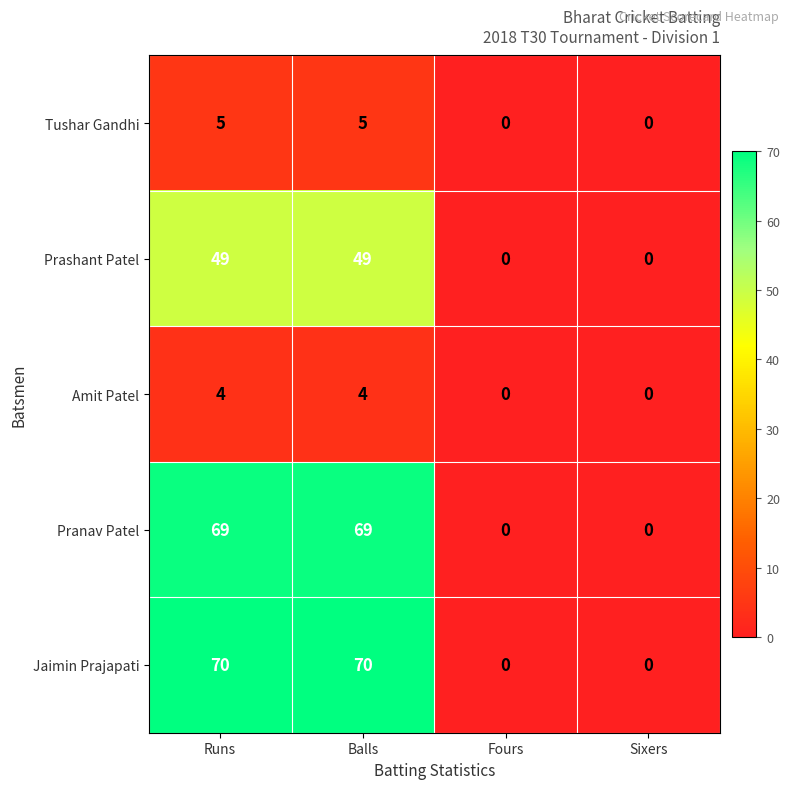

Is the value of Jaimin Prajapati at Runs greater than the value of Pranav Patel at Fours?

Yes